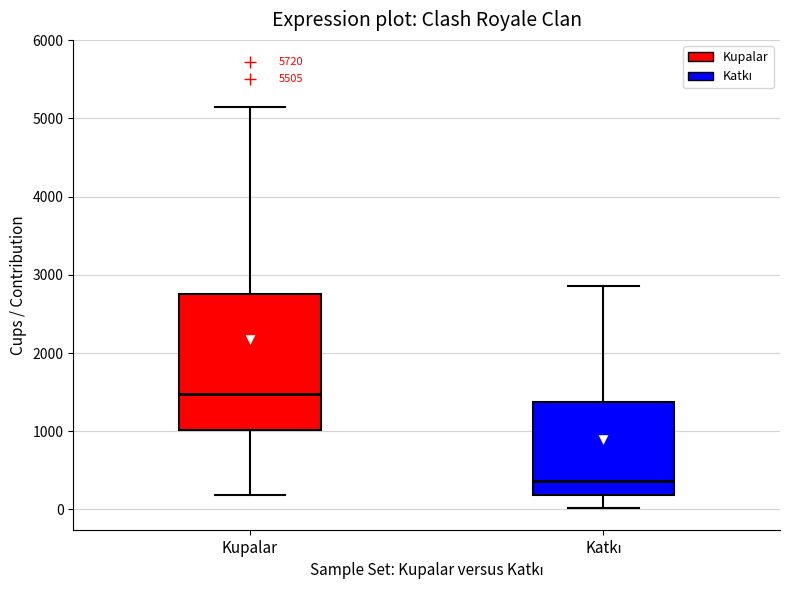

Comparing the boxes themselves (not the whiskers), which one is the tallest?

Kupalar